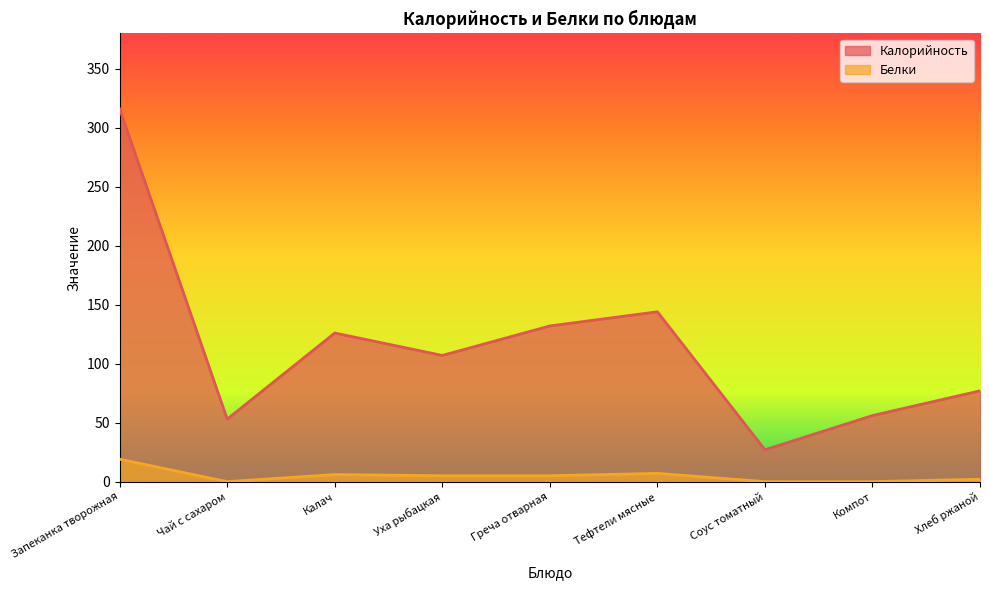

What is the value of the Калорийность point at the 8th from the left?

56